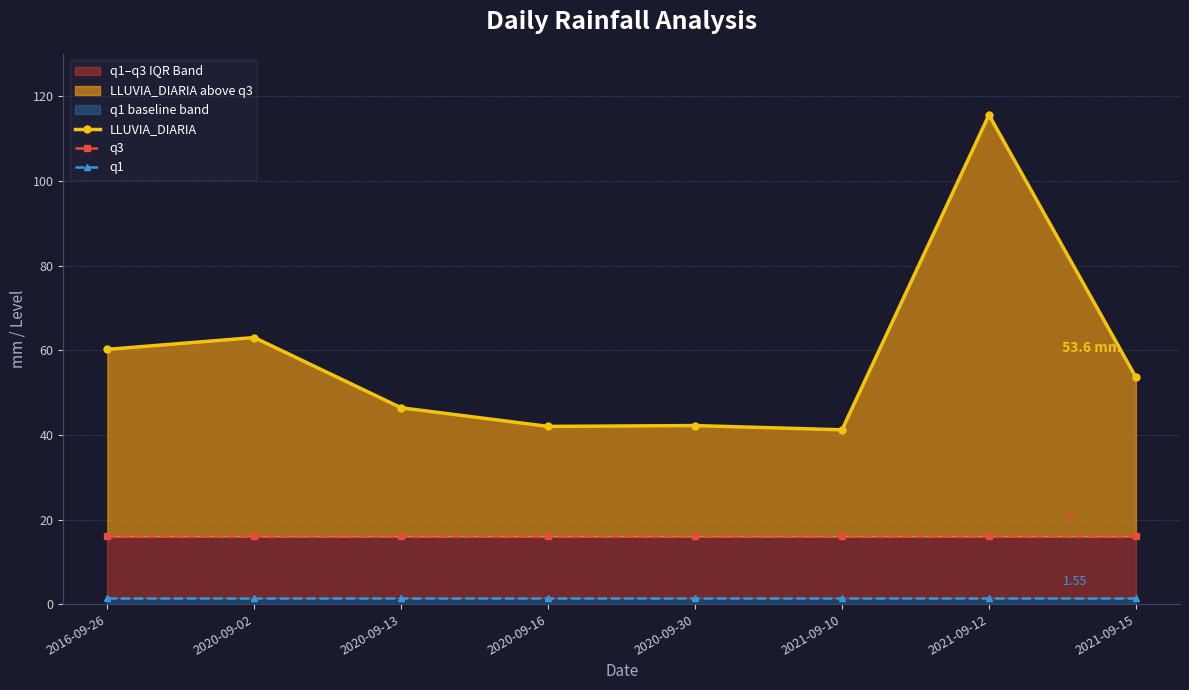

True or false: LLUVIA_DIARIA and q3 cross at least once.

False